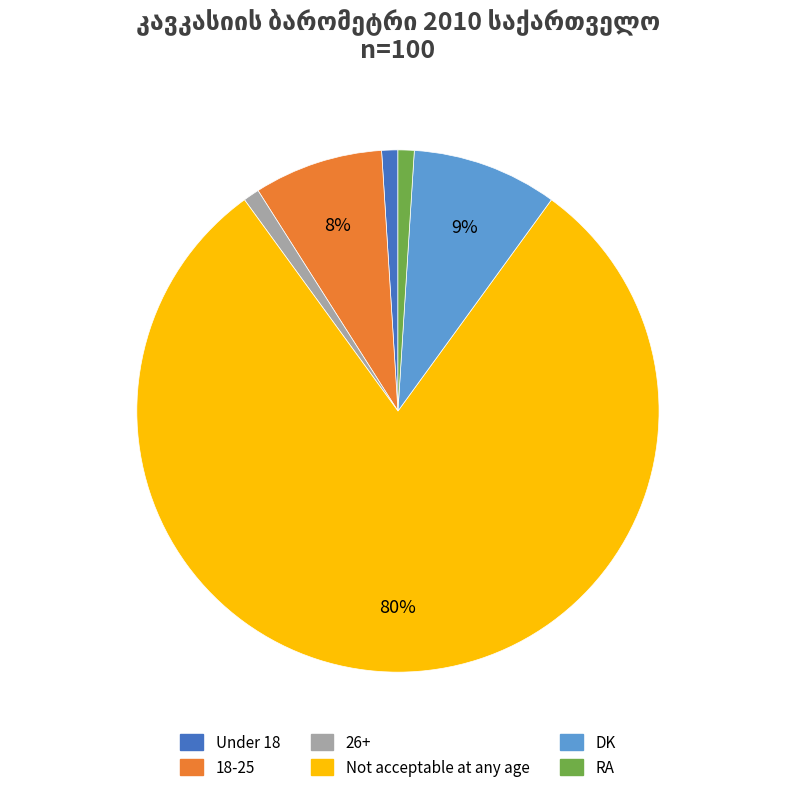

How many segments does this pie chart have?

6